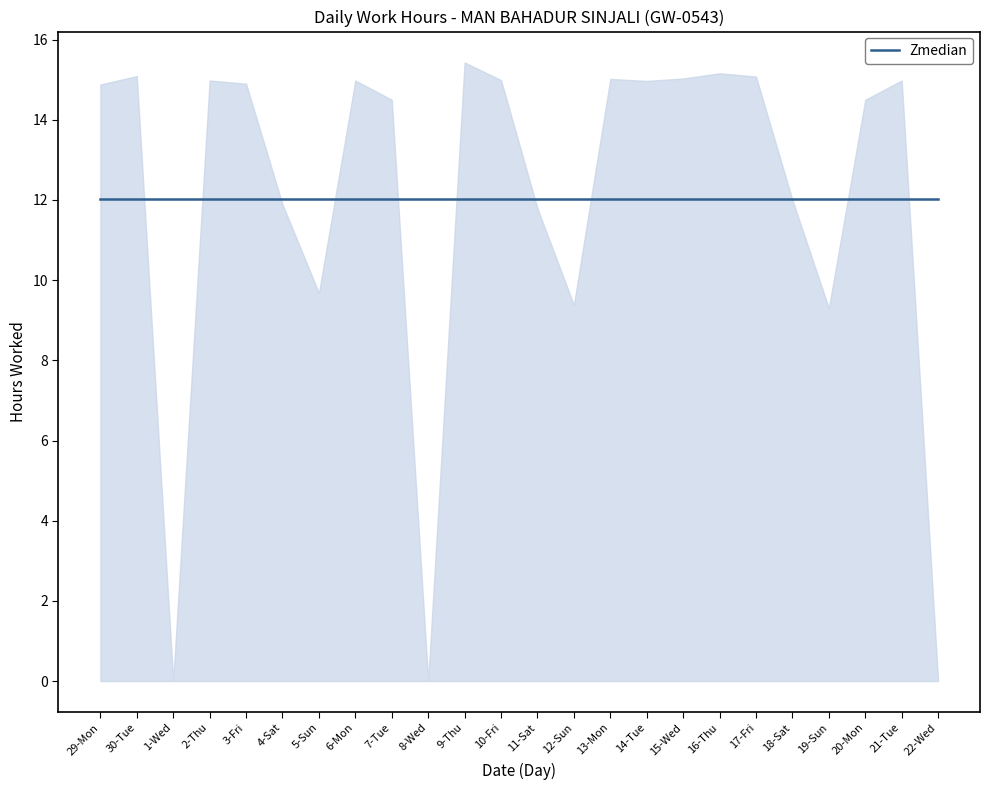

Reading left to right, list all the values displayed in this chart.

14.9	15.1	0.0	15.0	14.9	11.9	9.7	15.0	14.5	0.0	15.4	15.0	11.8	9.4	15.0	15.0	15.0	15.2	15.1	12.0	9.3	14.5	15.0	0.0